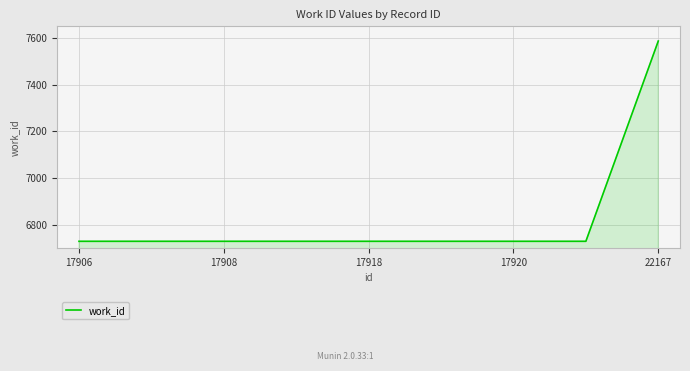

What is the minimum value shown in the chart?

6729